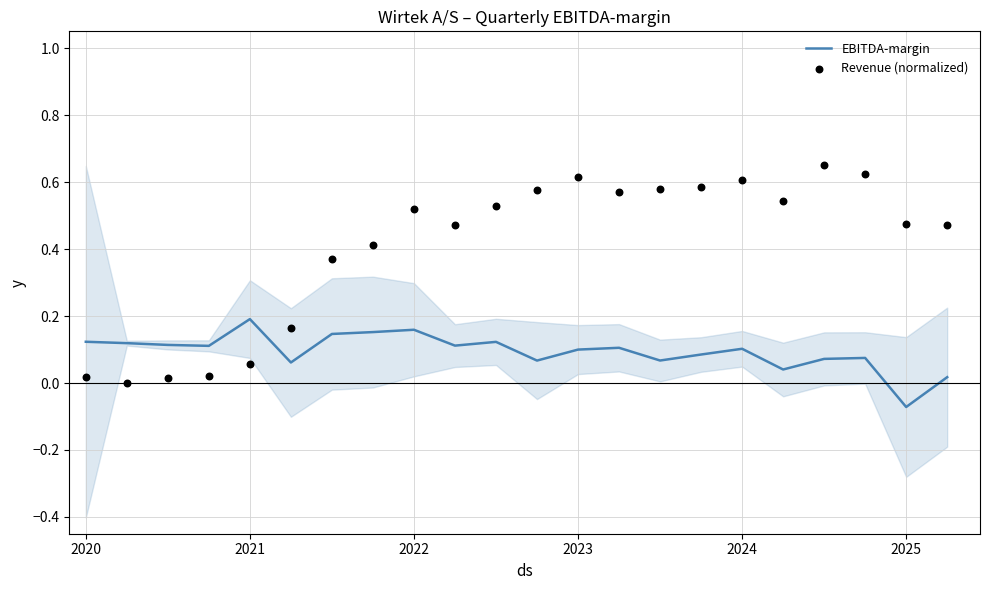

Where does the EBITDA-margin series first go above 0?

2020